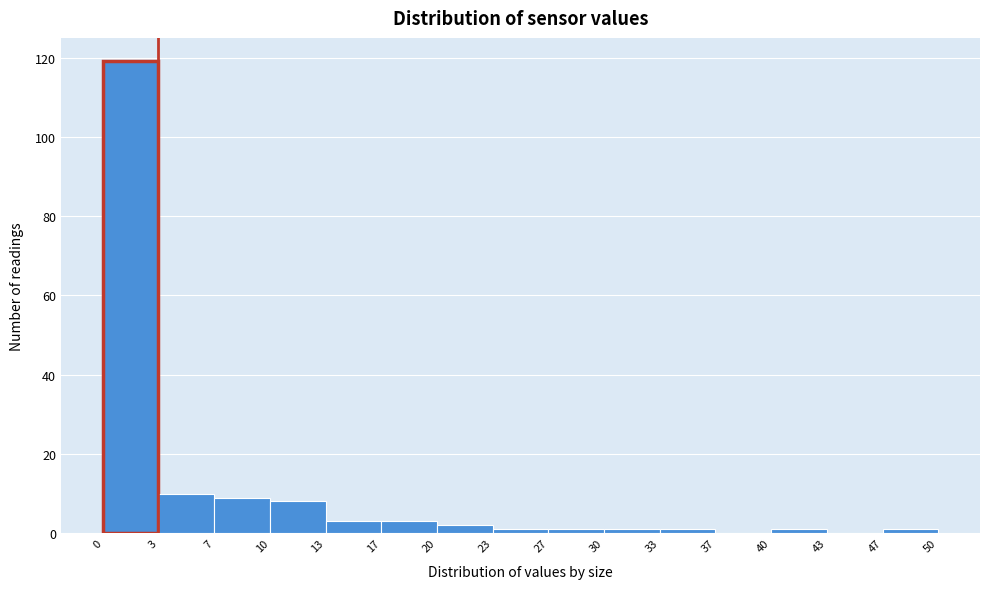

Reading left to right, transcribe this chart: for each bar, give the range it covers on the x-axis and its height. The values are not printed on the chart, so give them approximately, as read against the axis.

0 to 3: 120
3 to 7: 10
7 to 10: 10
10 to 13: 8
13 to 17: 4
17 to 20: 4
20 to 23: 2
23 to 27: under 2
27 to 30: under 2
30 to 33: under 2
33 to 37: under 2
37 to 40: 0
40 to 43: under 2
43 to 47: 0
47 to 50: under 2